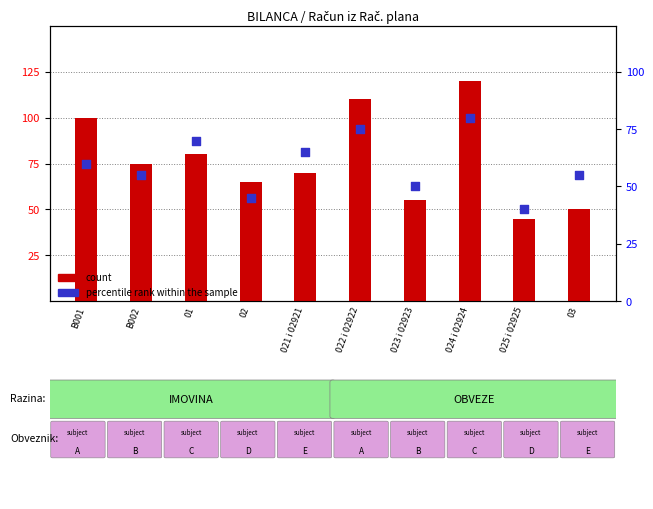

Which series contains the highest Y value?

count